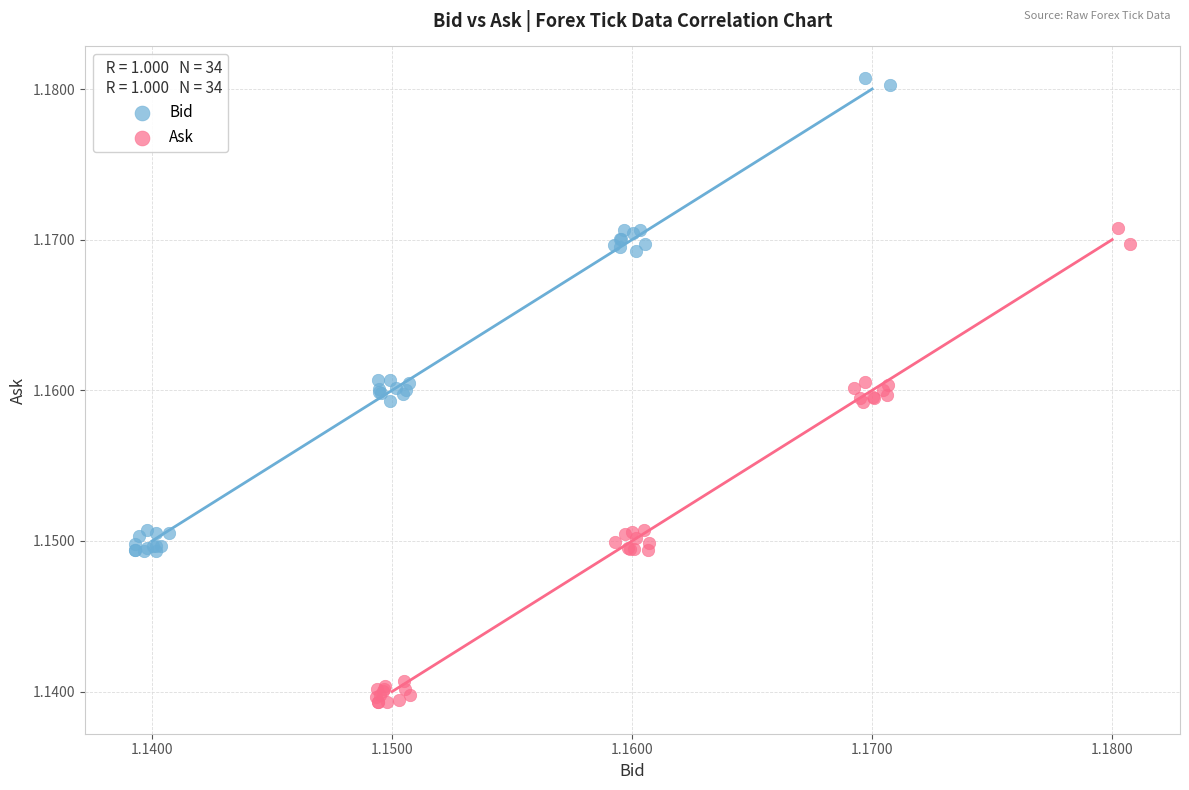

Which series contains the lowest Y value?

Ask